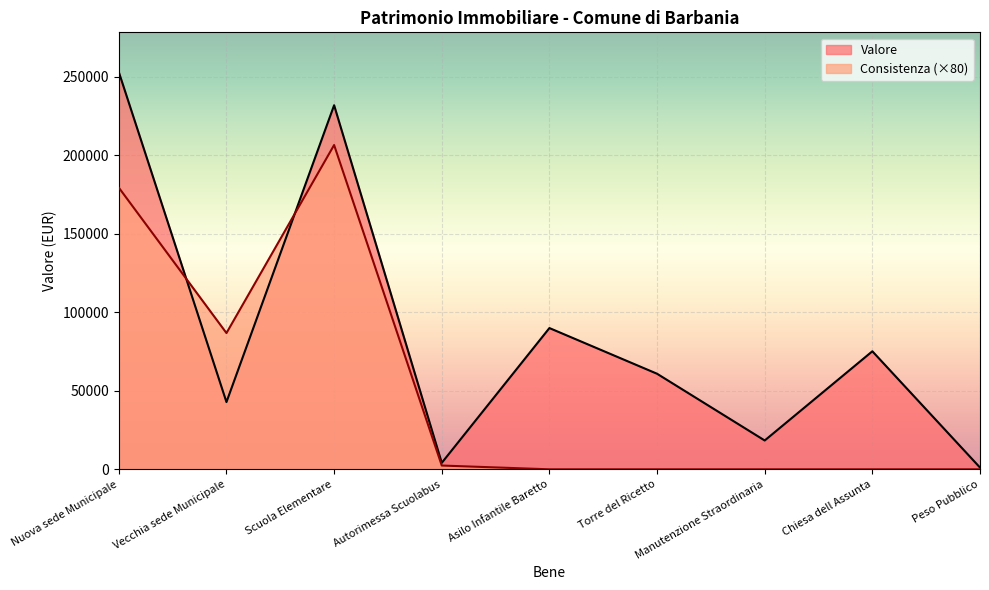

How many categories are shown in the chart?

9